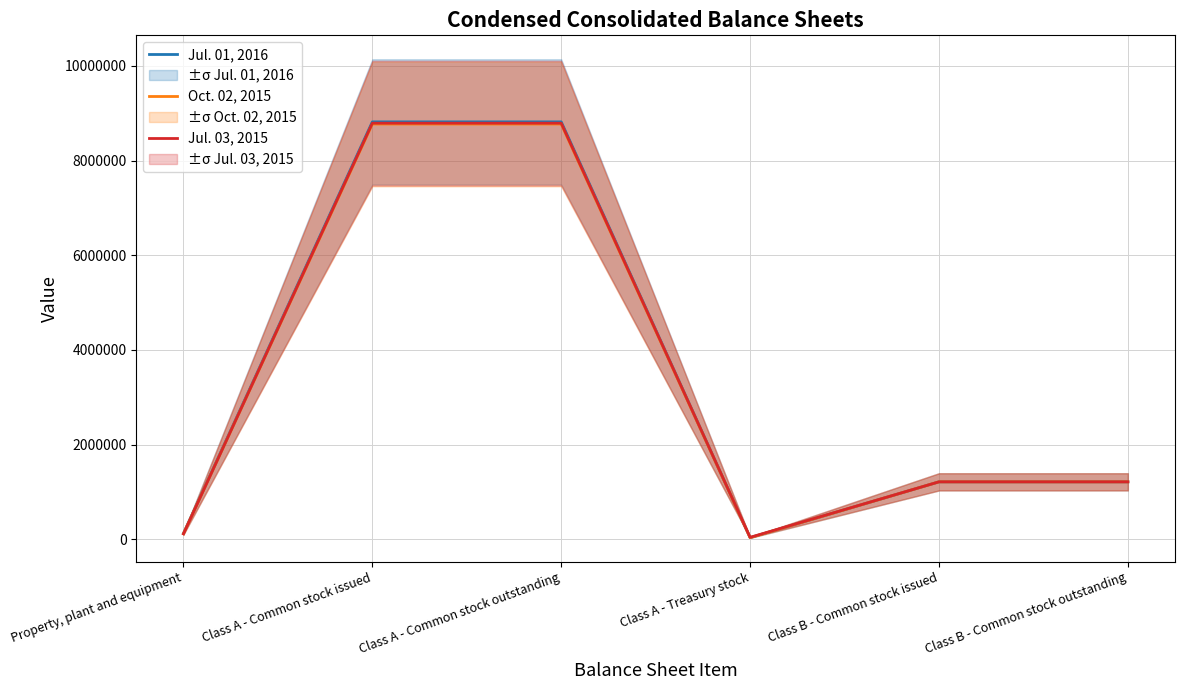

What are all the series names shown in the legend?

Jul. 01, 2016, Oct. 02, 2015, Jul. 03, 2015